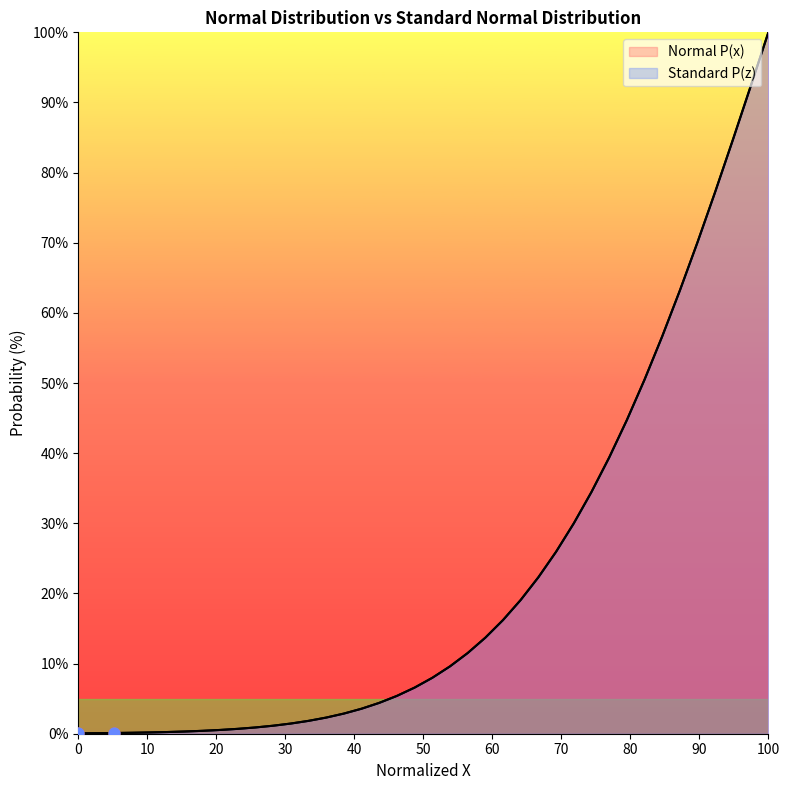

Is the value of Normal P(x) at 31 greater than the value of Standard P(z) at 14?

Yes